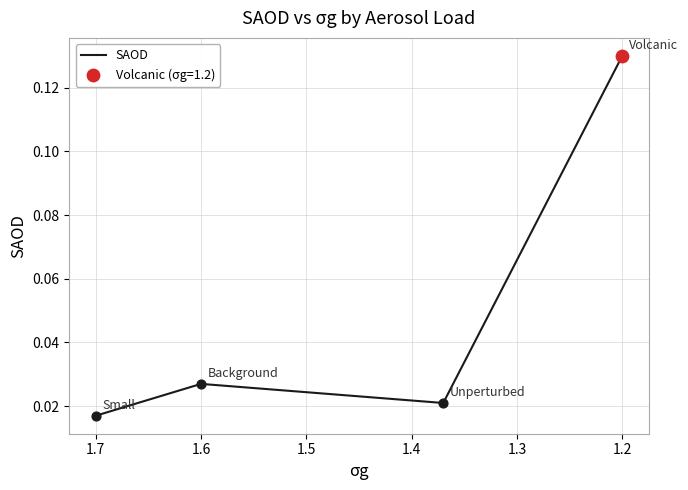

Between 1.3 and 1.1, which is larger?

1.3